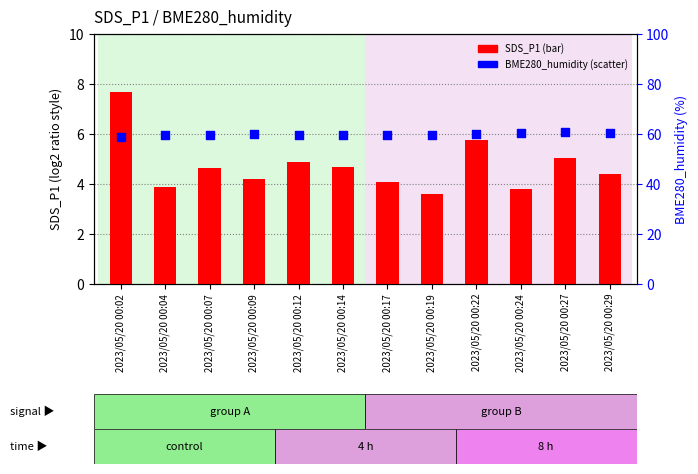

Which series contains the lowest Y value?

SDS_P1